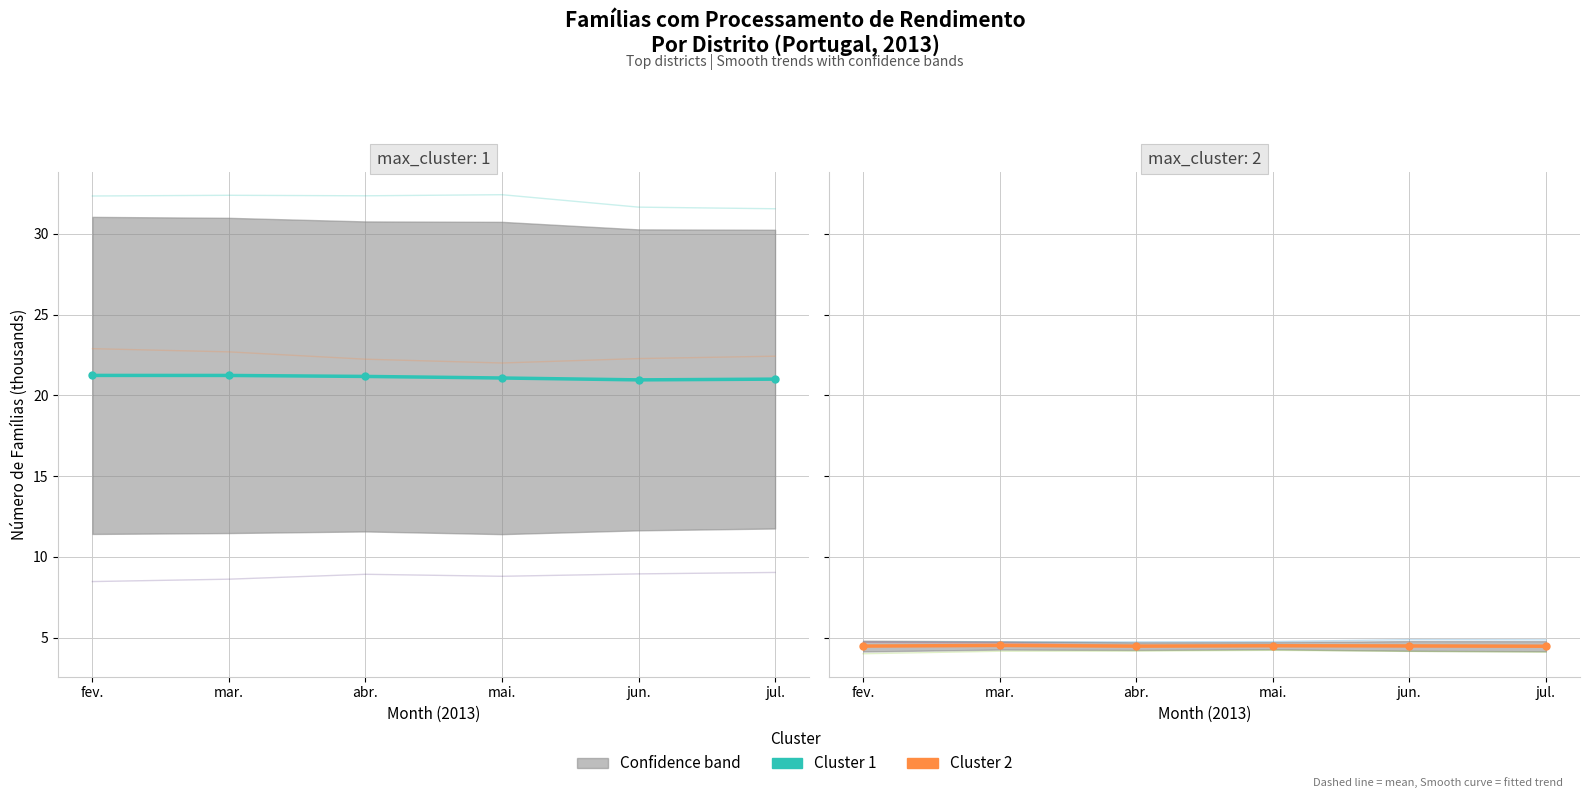

True or false: Cluster 1 and Cluster 2 cross at least once.

False